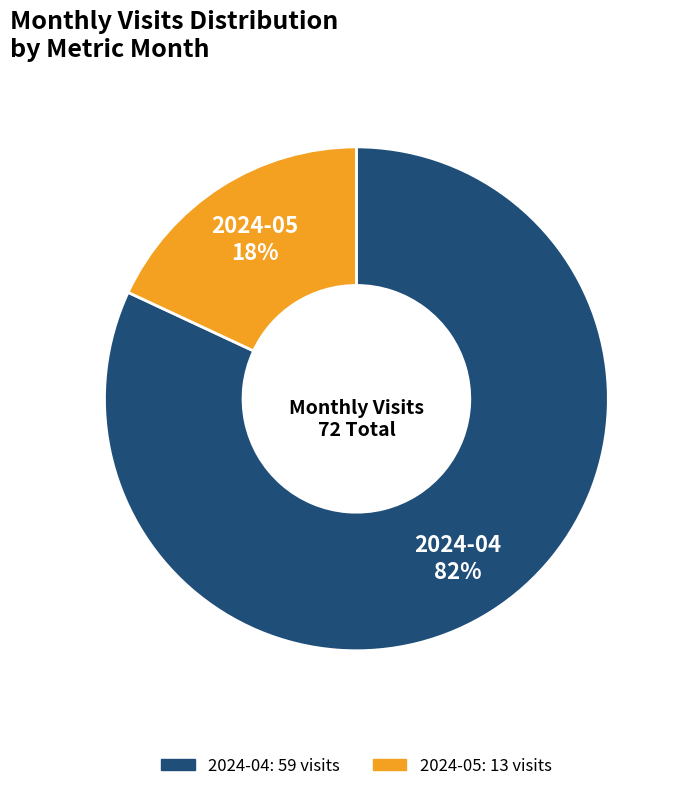

The 2024-05 slice represents 18% of the pie. True or false?

True